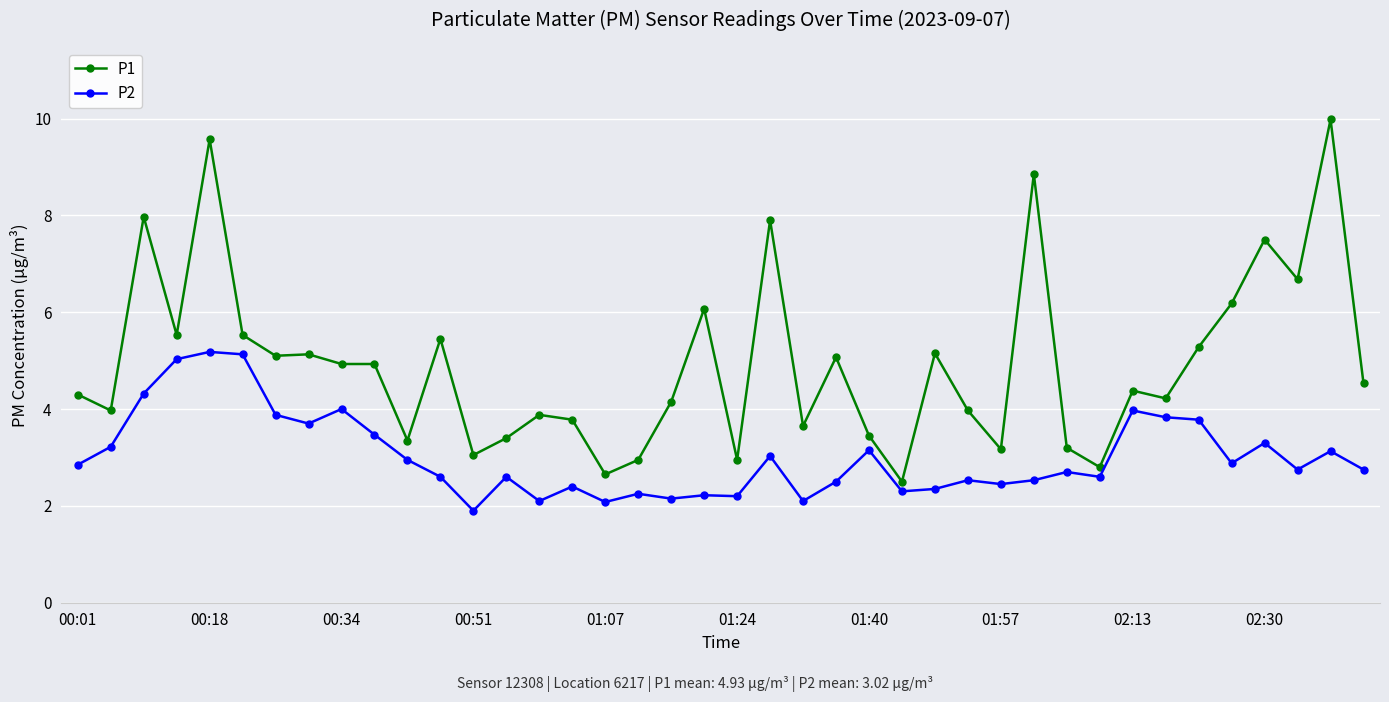

True or false: P2 has more than 1 interior local peaks.

True